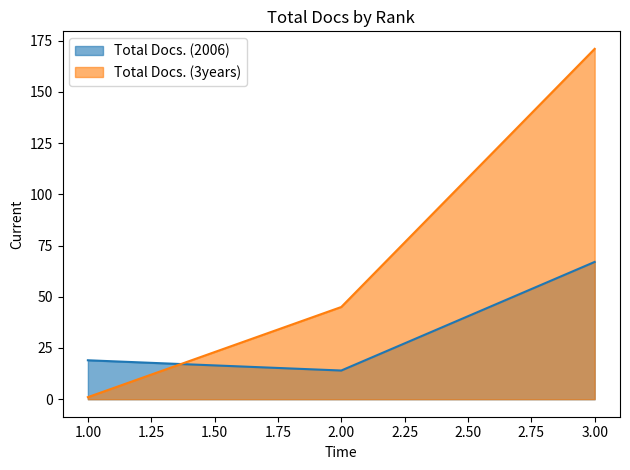

At 1.00, list the series in order from largest to smallest.

Total Docs. (2006), Total Docs. (3years)